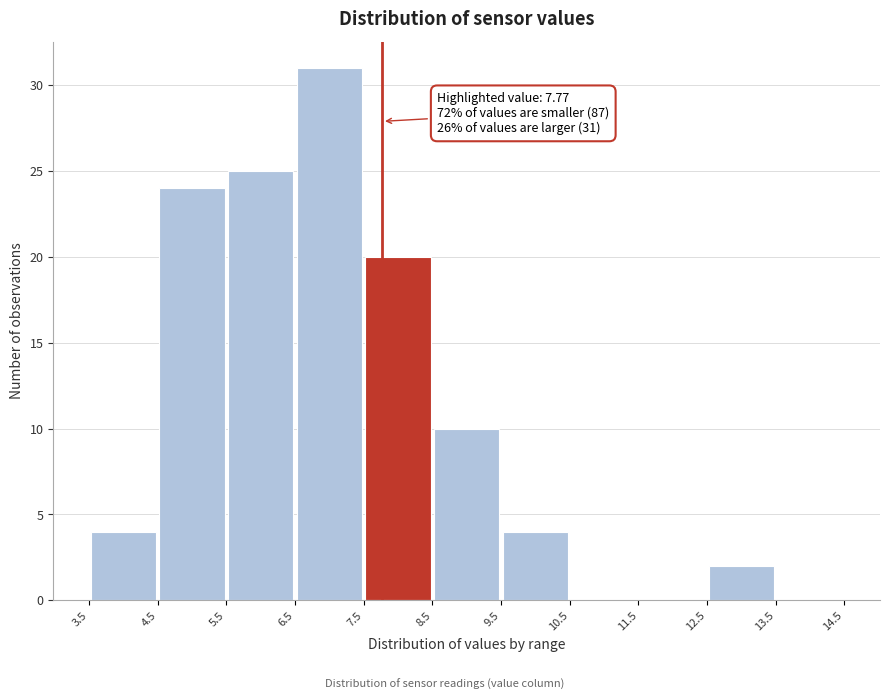

Which range on the x-axis has the tallest bar?

6.5 to 7.5